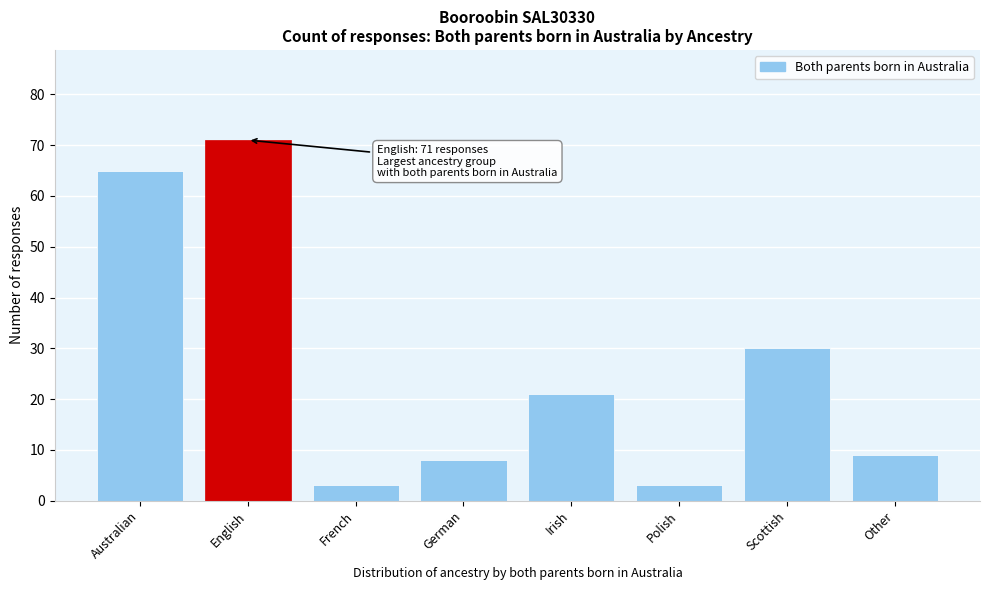

Reading left to right, transcribe all the data shown in this chart.

65	71	3	8	21	3	30	9